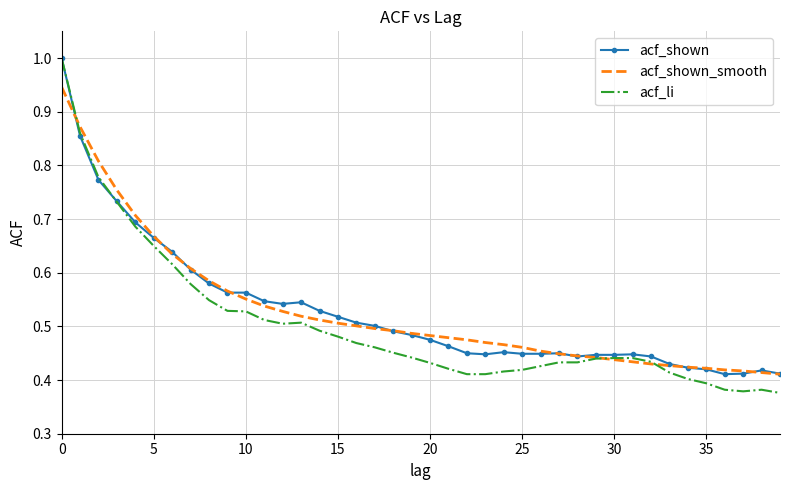

What is the greatest value displayed?

1.0